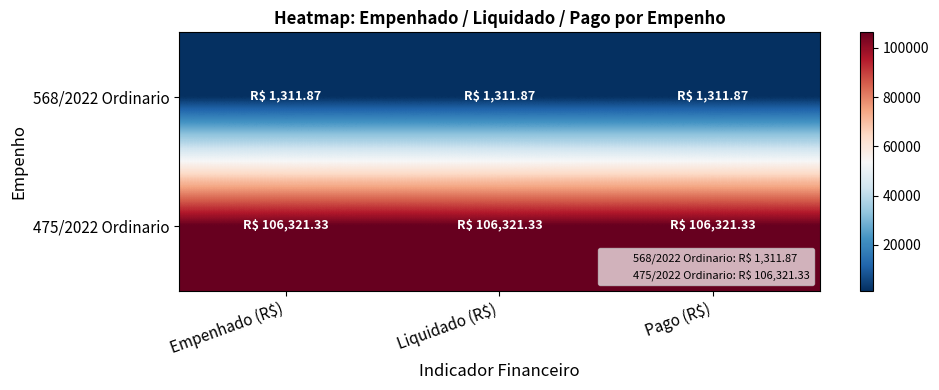

What is the spread (max minus min) of values at Liquidado (R$)?

105009.5